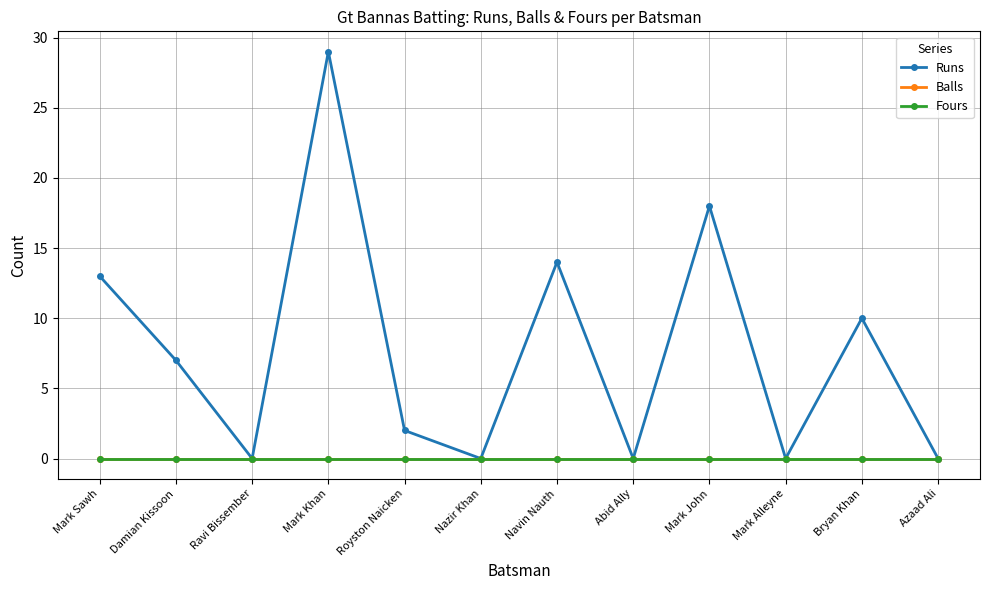

What position from the left is Abid Ally?

8